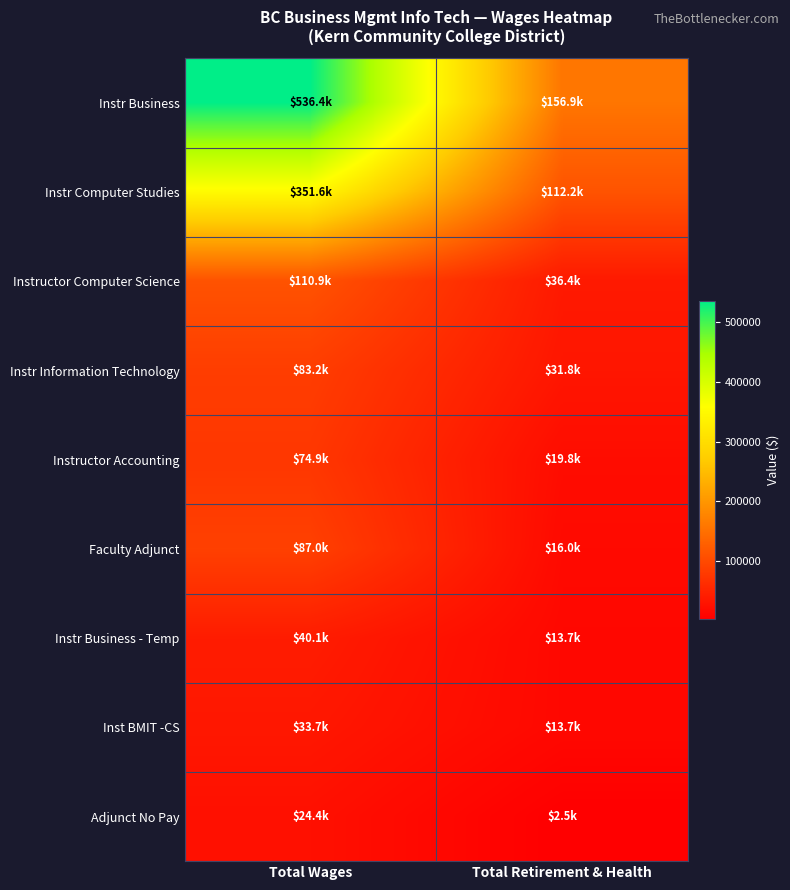

What is the minimum value shown in the chart?

2481